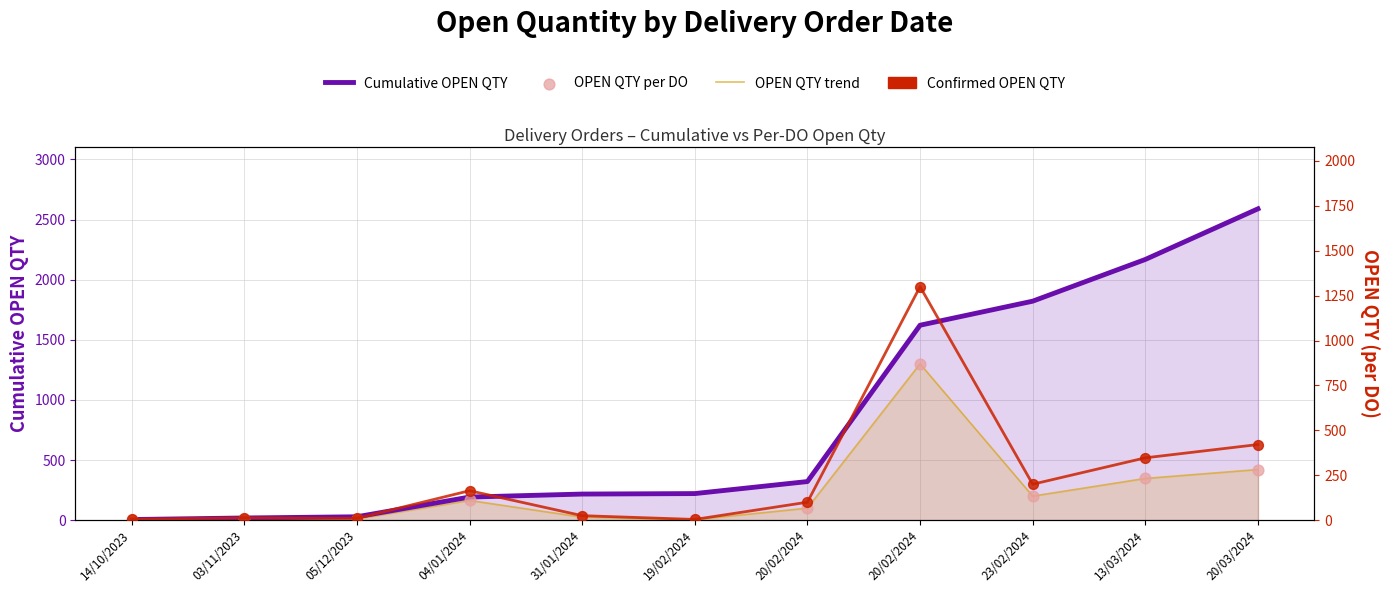

Which series has the largest total across all categories?

Cumulative OPEN QTY